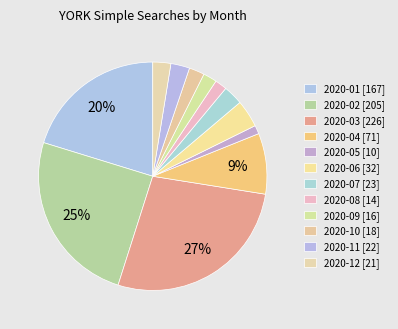

Count the number of slices in the pie.

12